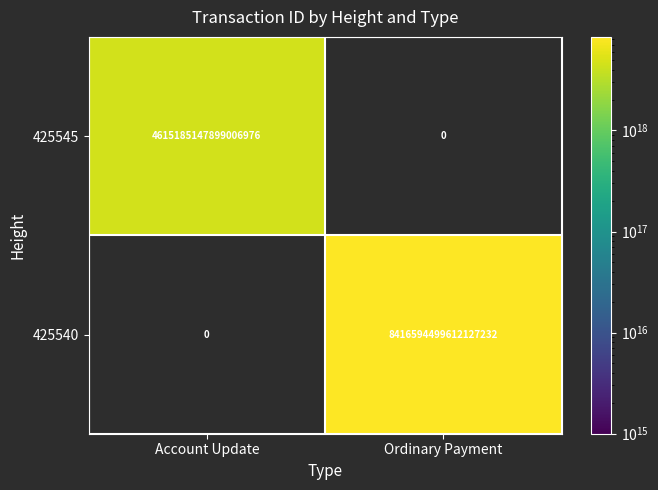

The 425545 series shows 2987698026511851008.0 at Account Update. True or false?

False